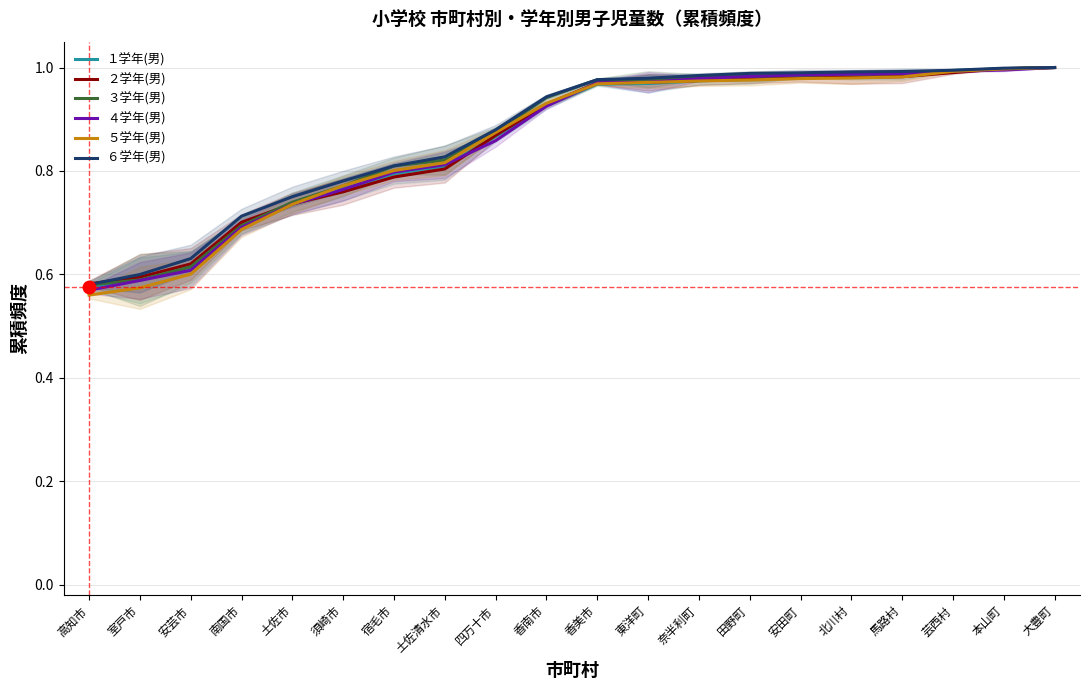

What is the smallest value displayed?

0.6